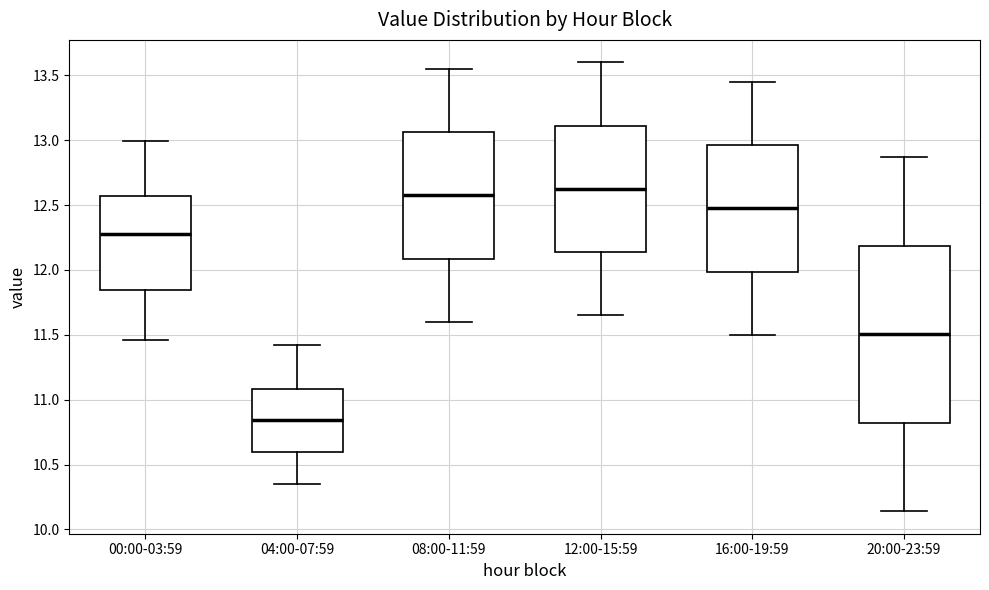

Comparing the boxes themselves (not the whiskers), which one is the tallest?

20:00-23:59